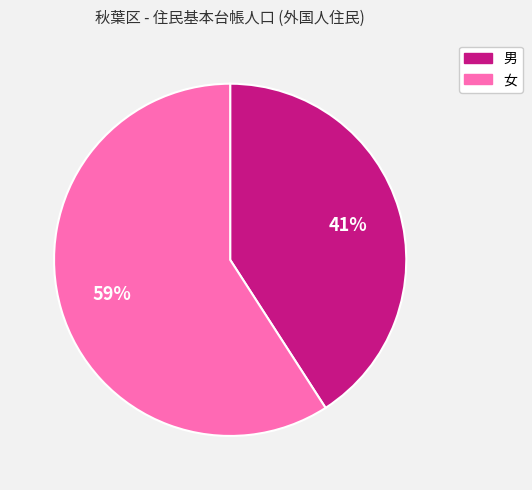

Is the sum of 女 and 男 greater than half?

Yes